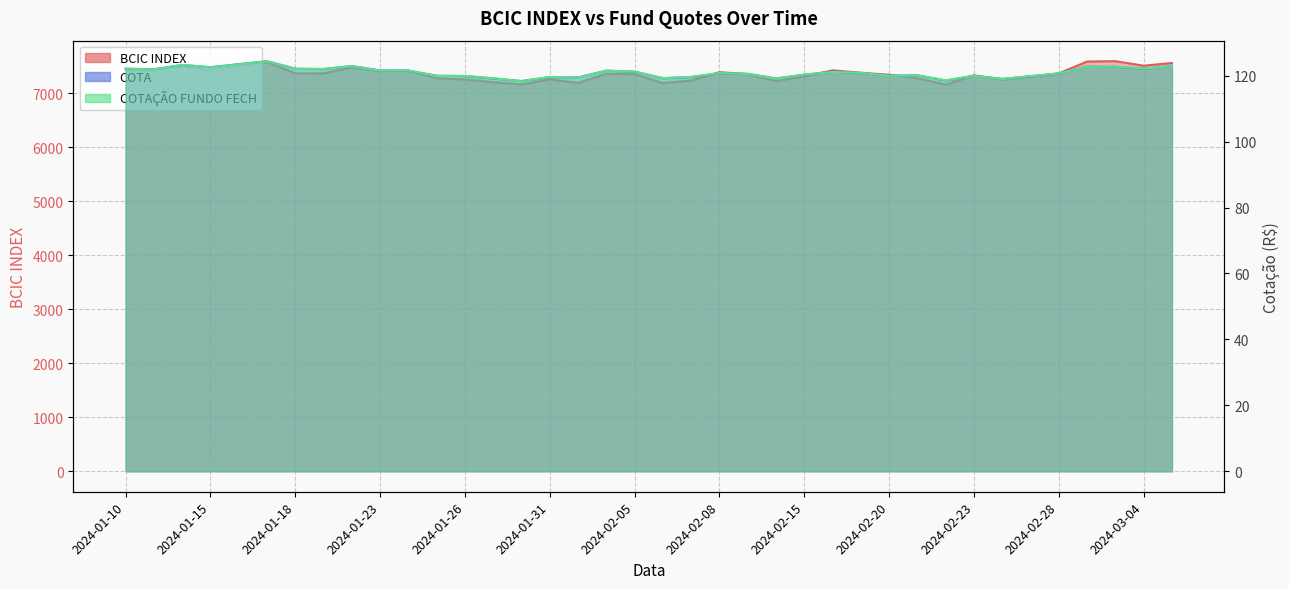

Reading right to left, what are all the values shown in this chart?

BCIC INDEX: 2024-03-05=7563.2	2024-03-04=7513.6	2024-03-01=7597.2	2024-02-29=7591.0	2024-02-28=7371.1	2024-02-27=7311.8	2024-02-26=7252.7	2024-02-23=7334.9	2024-02-22=7161.7	2024-02-21=7280.6	2024-02-20=7345.5	2024-02-19=7383.0	2024-02-16=7427.1	2024-02-15=7316.6	2024-02-14=7229.8	2024-02-09=7354.9	2024-02-08=7394.1	2024-02-07=7237.1	2024-02-06=7192.0	2024-02-05=7355.5	2024-02-02=7363.3	2024-02-01=7195.0	2024-01-31=7260.8	2024-01-30=7166.1	2024-01-29=7208.4	2024-01-26=7257.7	2024-01-25=7280.6	2024-01-24=7422.5	2024-01-23=7410.7	2024-01-22=7481.7	2024-01-19=7371.7	2024-01-18=7370.3	2024-01-17=7581.5	2024-01-16=7493.4	2024-01-15=7422.7	2024-01-12=7495.2	2024-01-11=7423.2	2024-01-10=7418.4
COTA: 2024-03-05=122.9	2024-03-04=122.1	2024-03-01=122.7	2024-02-29=122.8	2024-02-28=120.6	2024-02-27=119.8	2024-02-26=119.0	2024-02-23=120.0	2024-02-22=118.5	2024-02-21=120.1	2024-02-20=120.0	2024-02-19=120.8	2024-02-16=121.2	2024-02-15=120.3	2024-02-14=119.2	2024-02-09=120.6	2024-02-08=120.7	2024-02-07=119.6	2024-02-06=119.2	2024-02-05=121.2	2024-02-02=121.5	2024-02-01=119.5	2024-01-31=119.5	2024-01-30=118.4	2024-01-29=119.2	2024-01-26=119.9	2024-01-25=120.0	2024-01-24=121.5	2024-01-23=121.6	2024-01-22=122.9	2024-01-19=122.0	2024-01-18=122.1	2024-01-17=124.4	2024-01-16=123.5	2024-01-15=122.6	2024-01-12=123.2	2024-01-11=122.0	2024-01-10=122.1
COTAÇÃO FUNDO FECH: 2024-03-05=122.9	2024-03-04=122.1	2024-03-01=122.8	2024-02-29=122.7	2024-02-28=120.7	2024-02-27=119.9	2024-02-26=119.0	2024-02-23=119.9	2024-02-22=118.6	2024-02-21=120.1	2024-02-20=120.0	2024-02-19=120.9	2024-02-16=121.1	2024-02-15=120.3	2024-02-14=119.1	2024-02-09=120.5	2024-02-08=120.8	2024-02-07=119.6	2024-02-06=119.3	2024-02-05=121.2	2024-02-02=121.5	2024-02-01=119.4	2024-01-31=119.6	2024-01-30=118.3	2024-01-29=119.2	2024-01-26=119.9	2024-01-25=119.9	2024-01-24=121.6	2024-01-23=121.5	2024-01-22=122.9	2024-01-19=122.1	2024-01-18=122.0	2024-01-17=124.3	2024-01-16=123.4	2024-01-15=122.5	2024-01-12=123.3	2024-01-11=121.9	2024-01-10=122.2